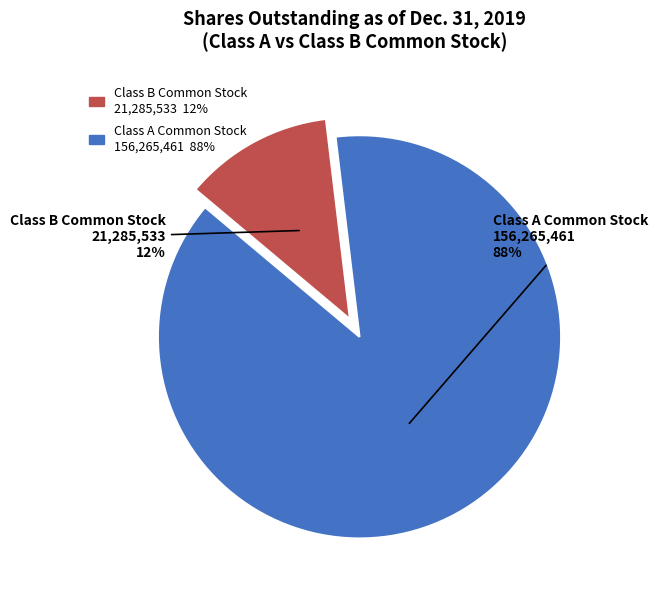

To the nearest percent, what is the difference between the largest and smallest slice percentages?

76%